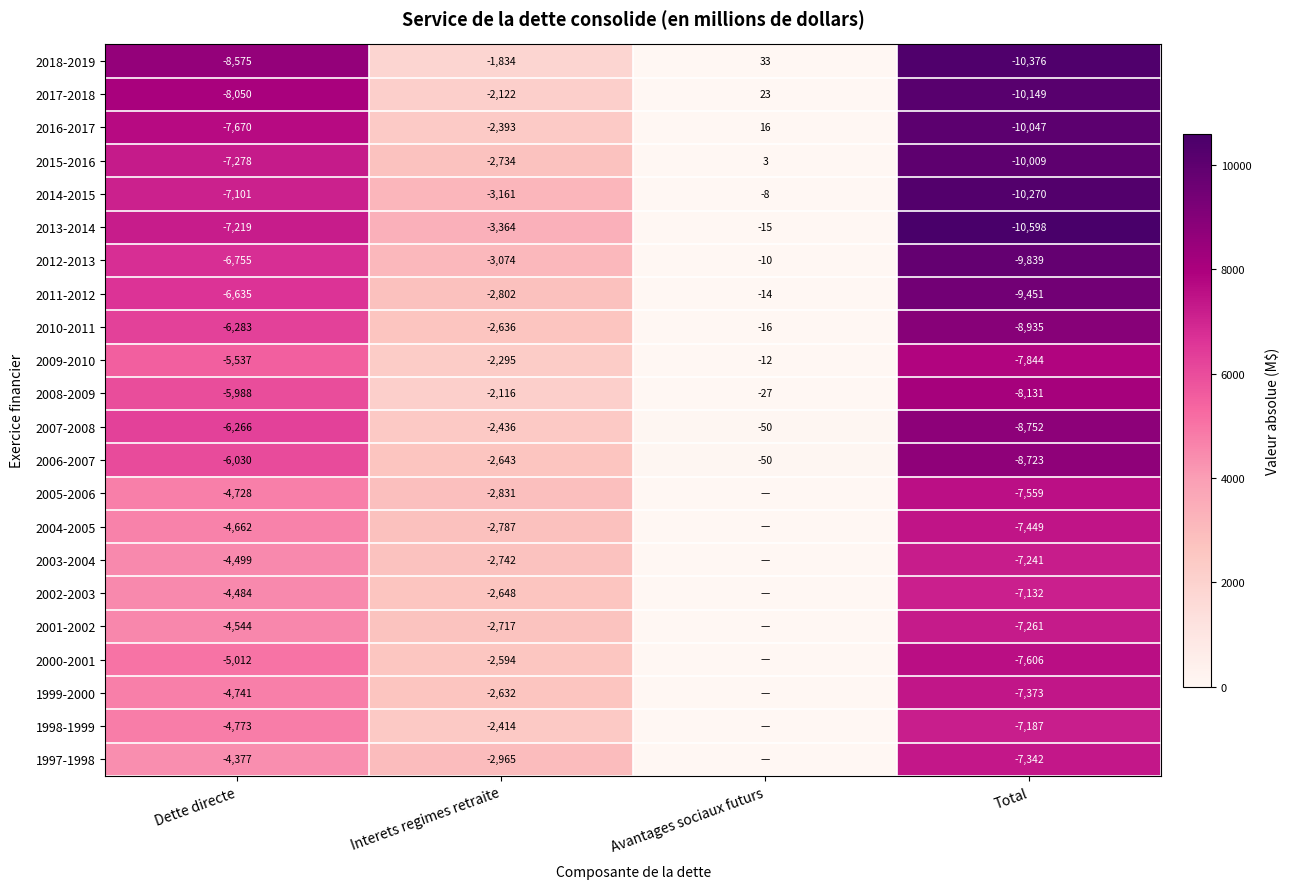

True or false: 2001-2002 has a value of -7261 at Total.

True